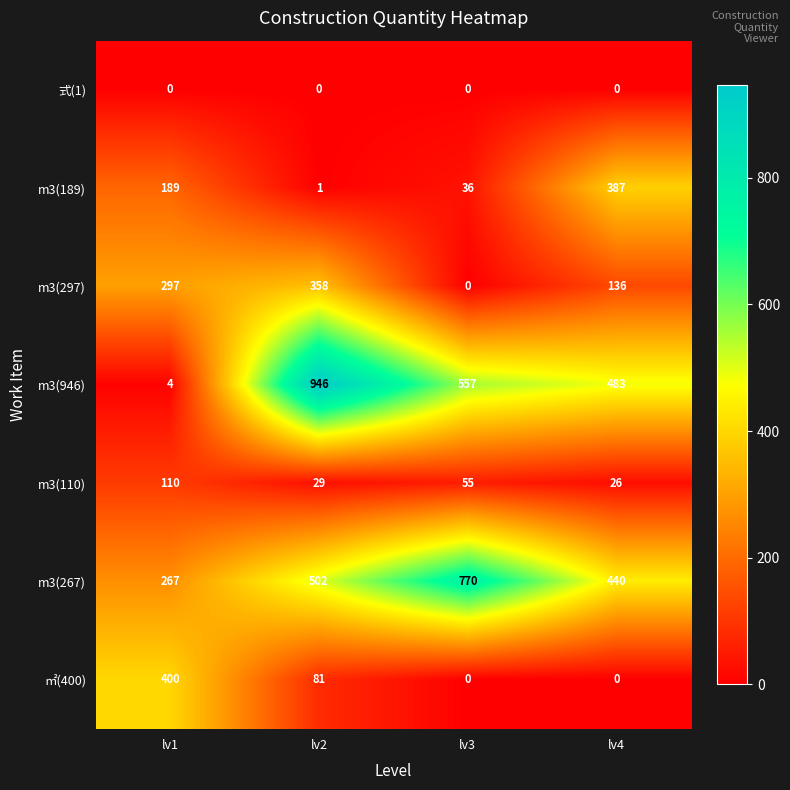

Where does the m3(110) series first go above 55?

lv1